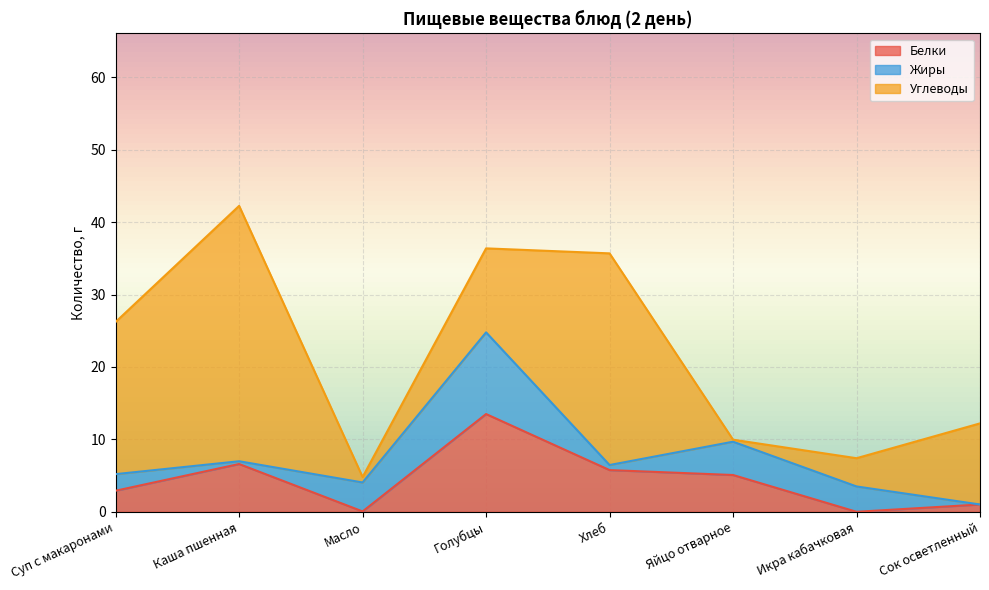

How many interior local peaks does the Углеводы series have?

2